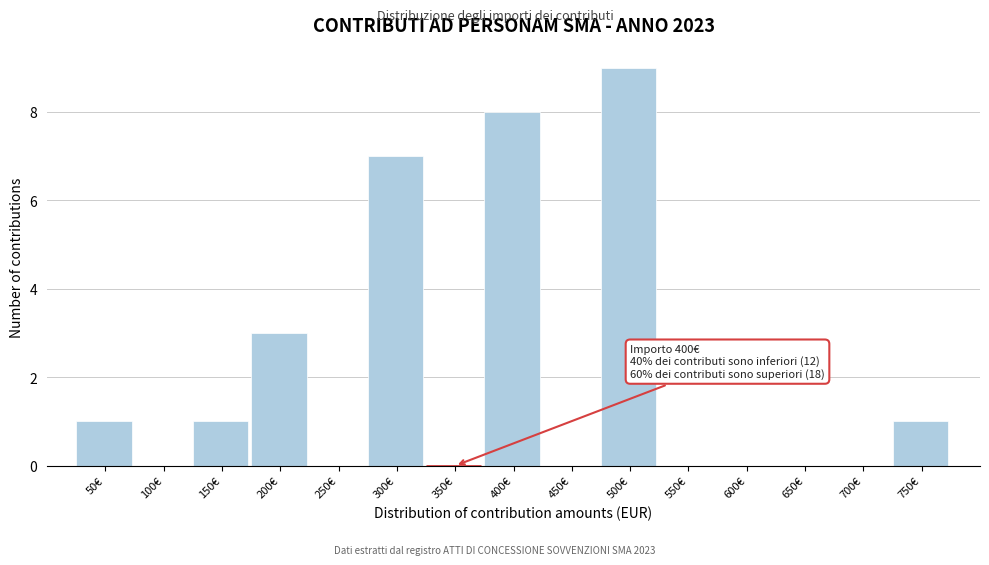

Reading left to right, what are all the values shown in this chart?

50€=1	100€=0	150€=1	200€=3	250€=0	300€=7	350€=0	400€=8	450€=0	500€=9	550€=0	600€=0	650€=0	700€=0	750€=1